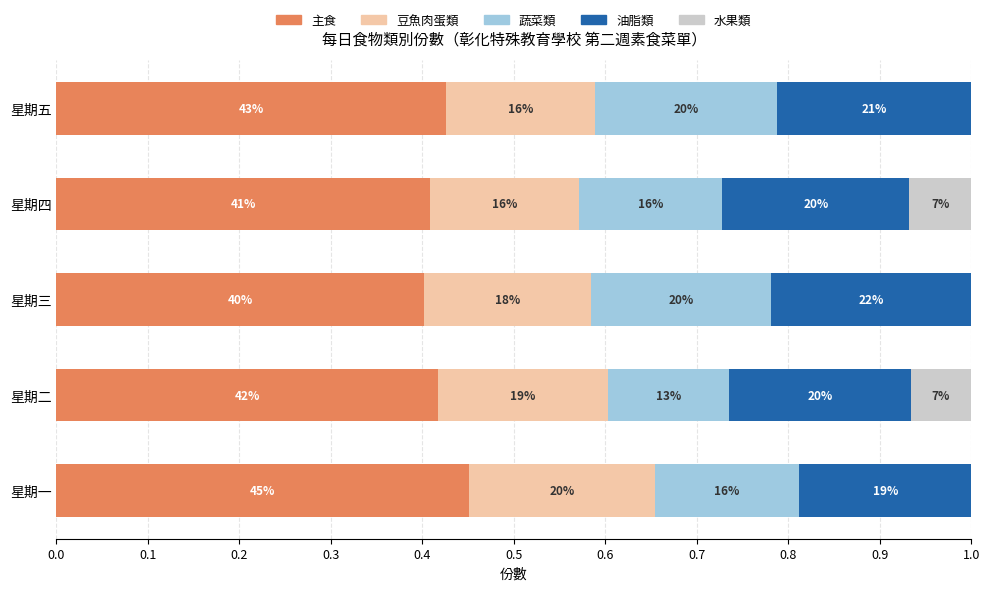

What are all the series names shown in the legend?

主食, 豆魚肉蛋類, 蔬菜類, 油脂類, 水果類